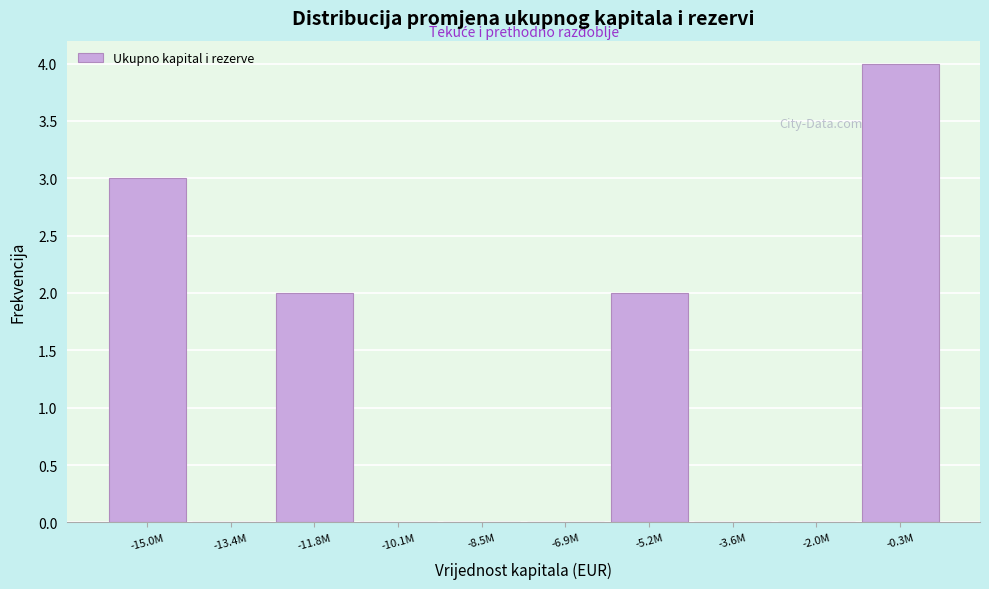

Reading right to left, list all the values displayed in this chart.

-0.3M=4	-2.0M=0	-3.6M=0	-5.2M=2	-6.9M=0	-8.5M=0	-10.1M=0	-11.8M=2	-13.4M=0	-15.0M=3